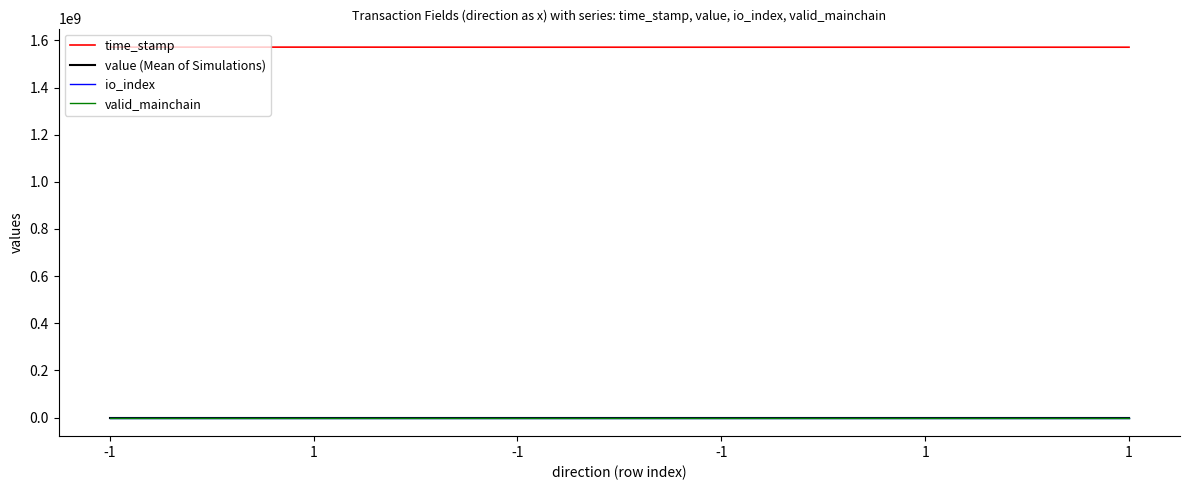

At how many categories does at least one series exceed 276121612?

6